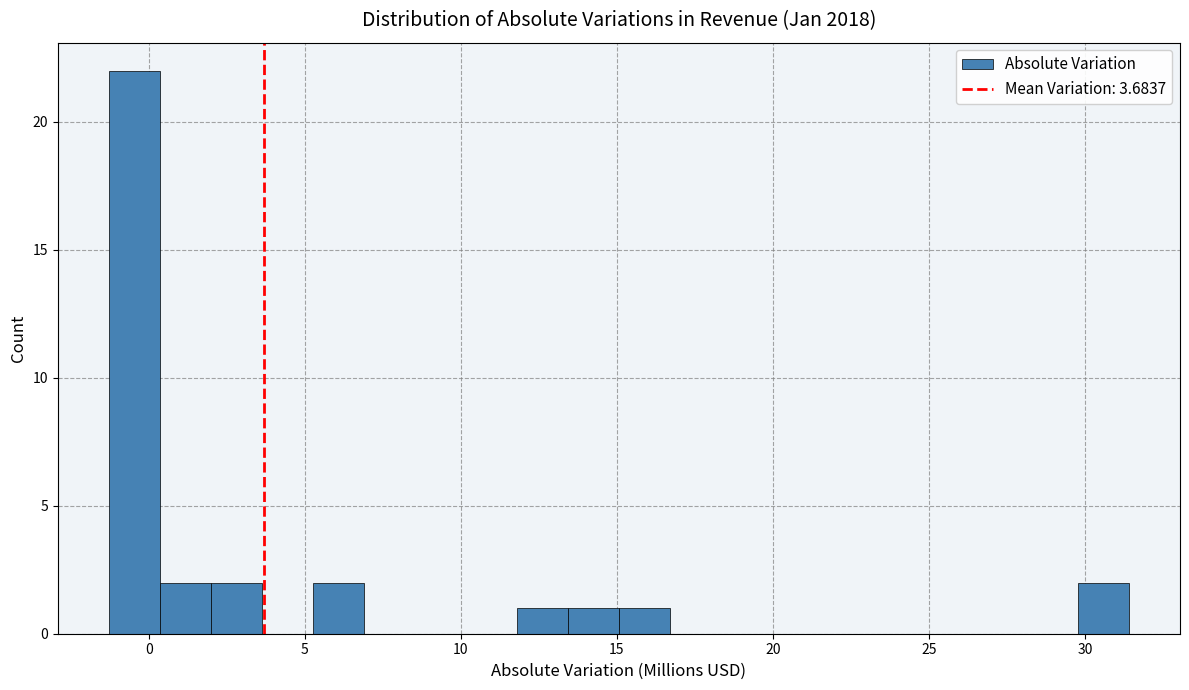

Around what value on the x-axis is the tallest bar? Give the approximate position of its centre, as read against the axis.

-0.5